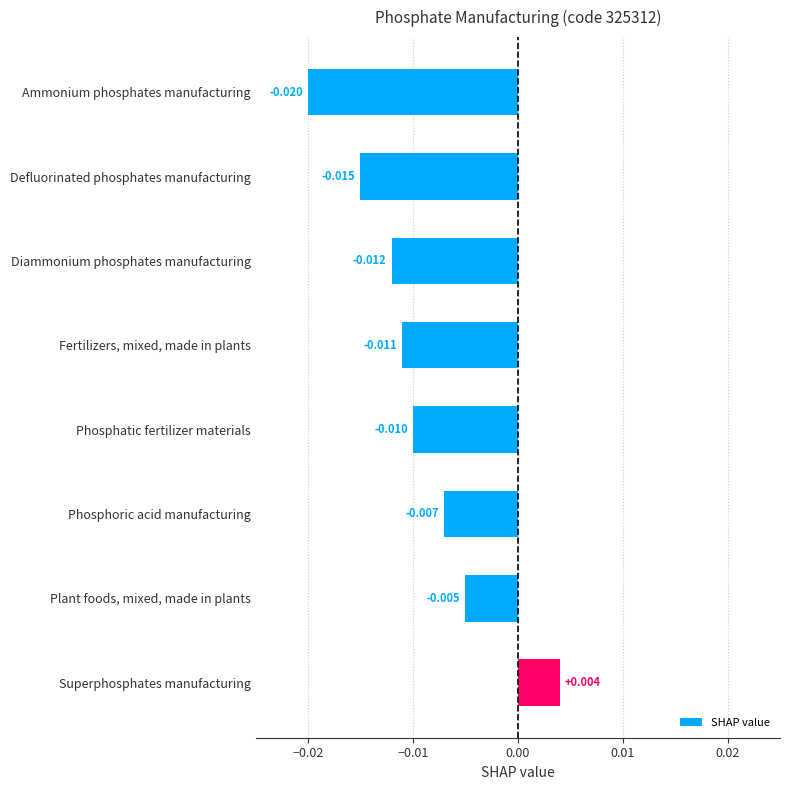

List the labels in order of value, smallest first.

Ammonium phosphates manufacturing, Defluorinated phosphates manufacturing, Diammonium phosphates manufacturing, Fertilizers, mixed, made in plants, Phosphatic fertilizer materials, Phosphoric acid manufacturing, Plant foods, mixed, made in plants, Superphosphates manufacturing